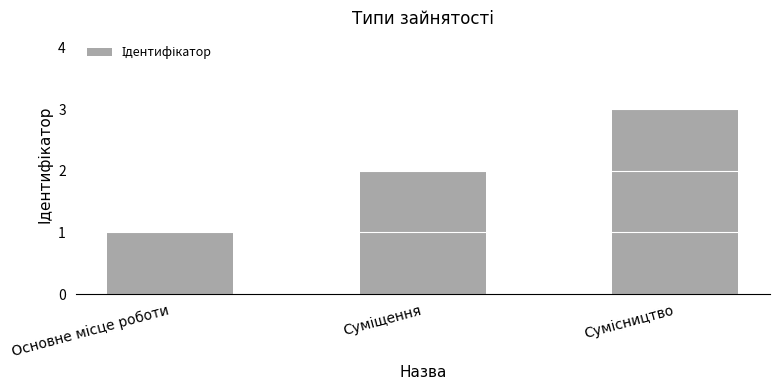

How many bars are there in total?

3